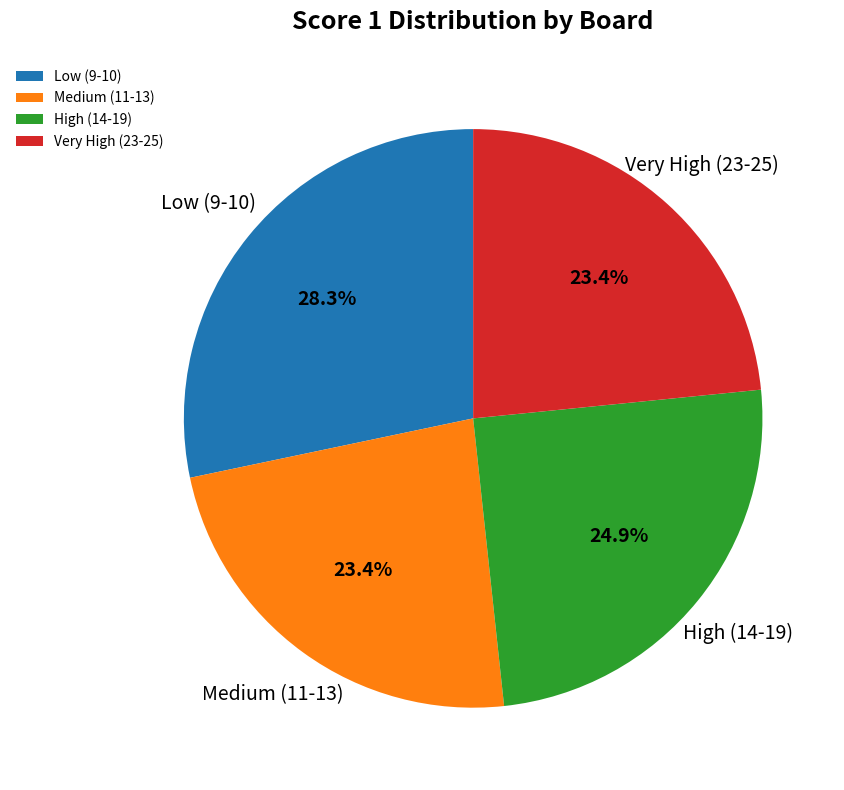

Which slice is the largest?

Low (9-10)